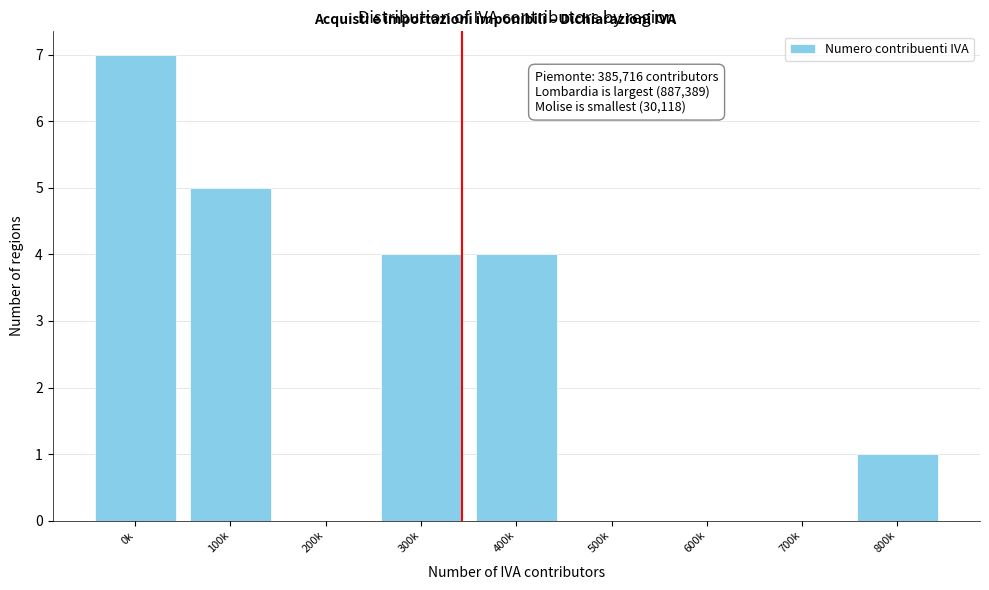

Reading right to left, list all the values displayed in this chart.

800k=1	700k=0	600k=0	500k=0	400k=4	300k=4	200k=0	100k=5	0k=7